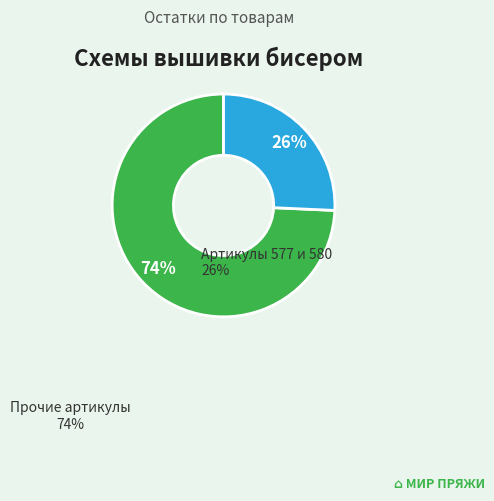

What percentage is the Артикулы 577 и 580 slice, to the nearest percent?

26%